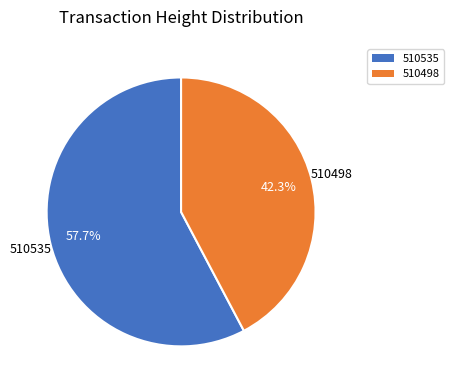

The 510498 slice represents 42% of the pie. True or false?

True